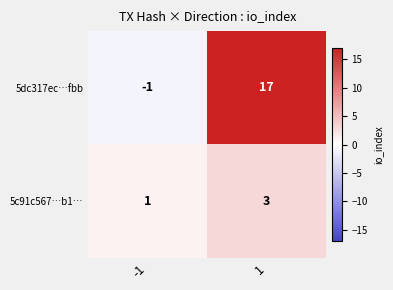

Is it true that 5c91c567…b1… equals 1 at 1?

False